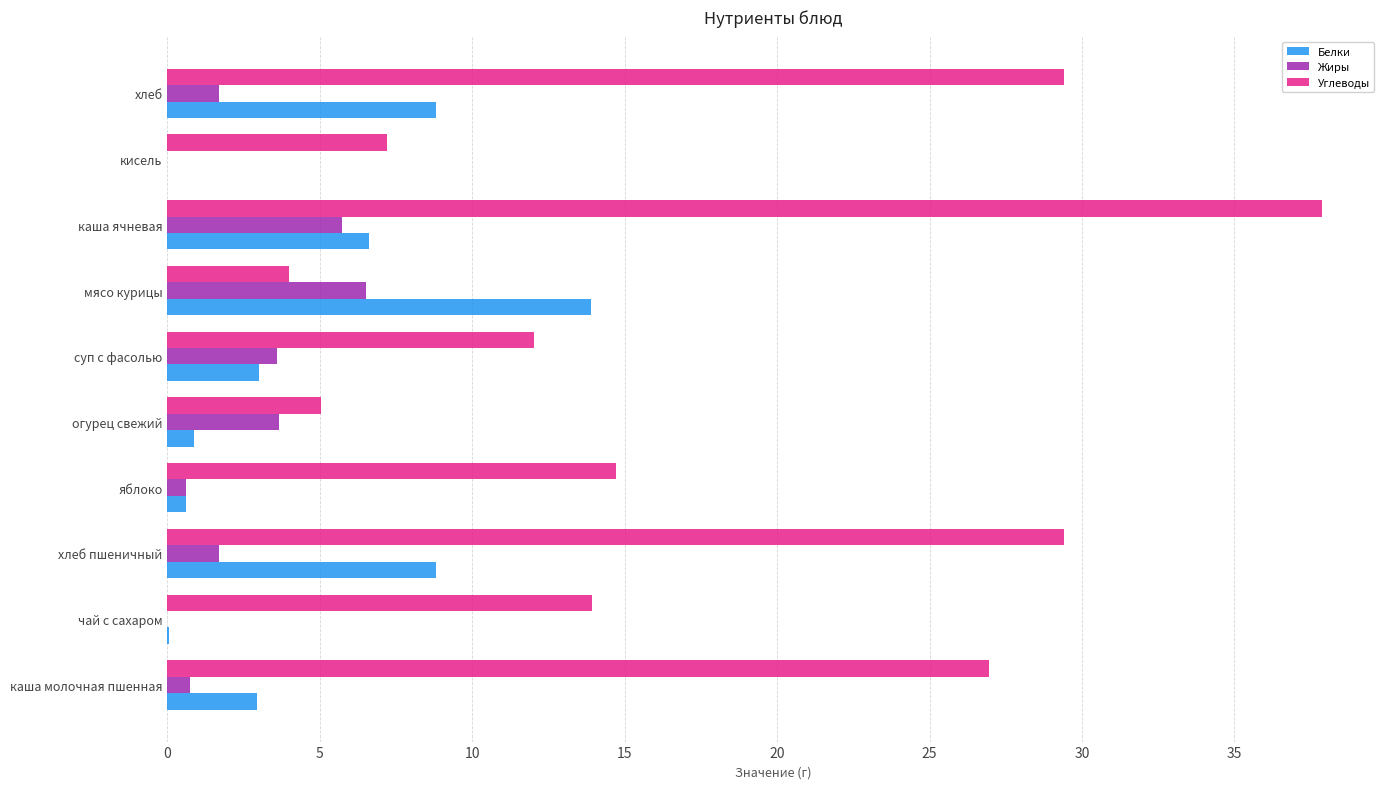

Which label corresponds to the largest value in the chart?

каша ячневая